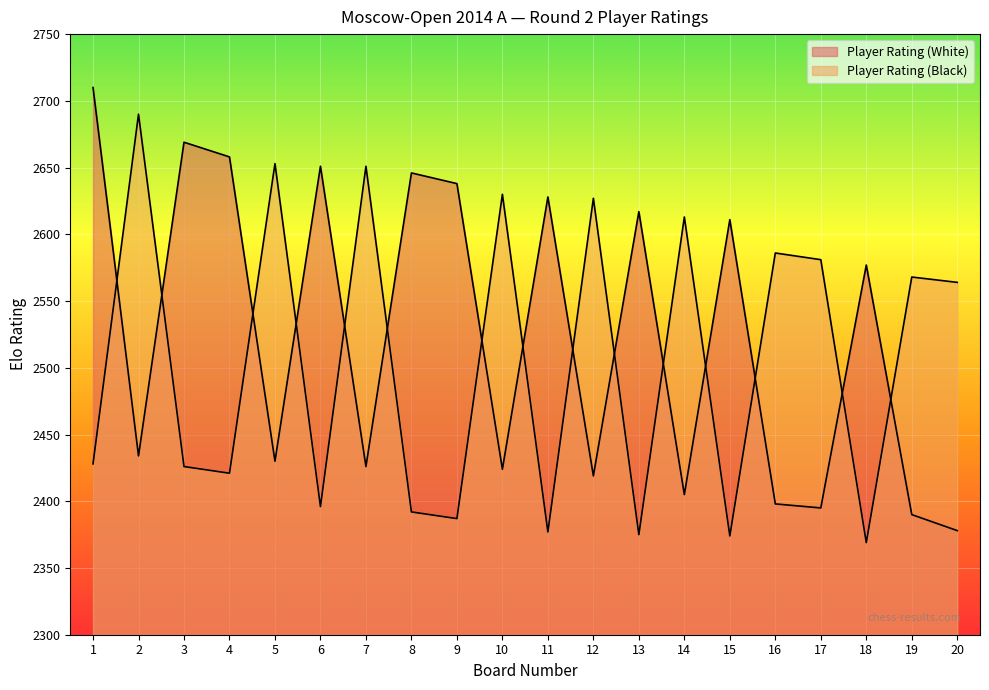

Which label corresponds to the smallest value in the chart?

18